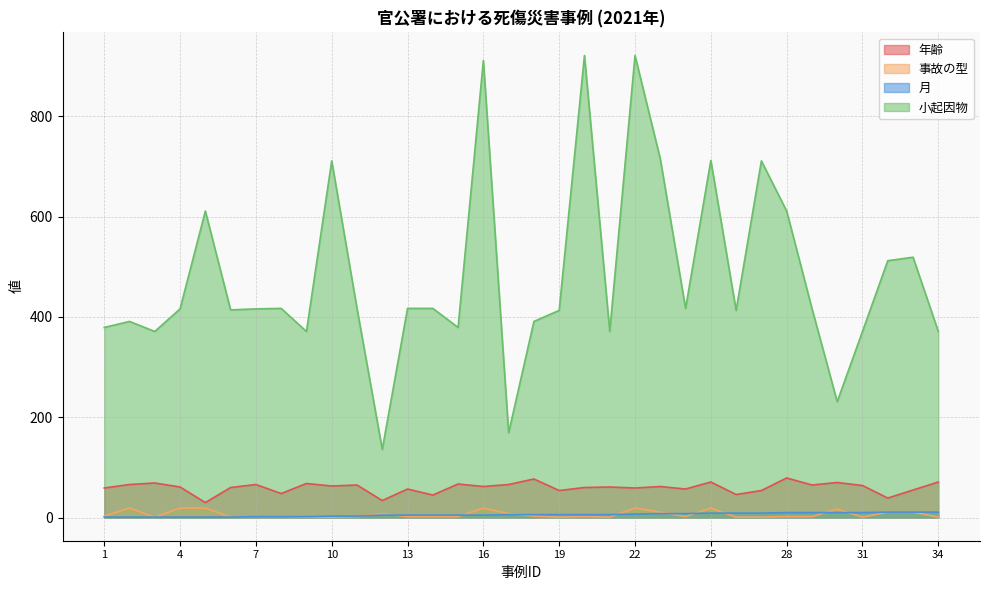

How many data points in 月 are less than 6?

16